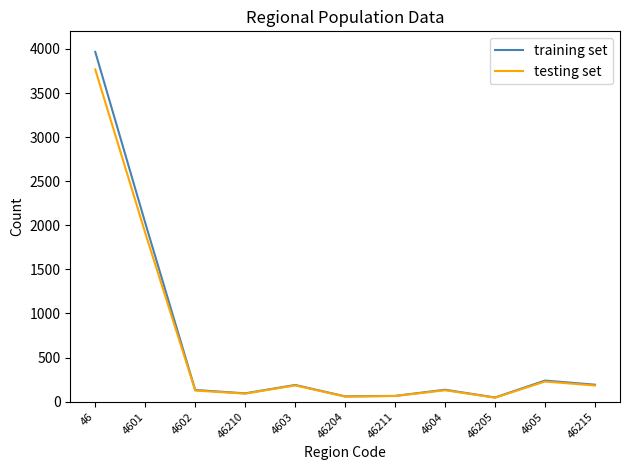

Is it true that training set equals 189 at 4603?

True